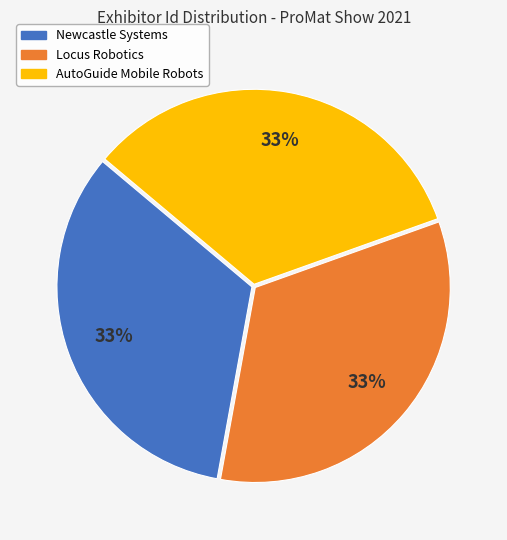

Does Locus Robotics represent more than half of the total?

No